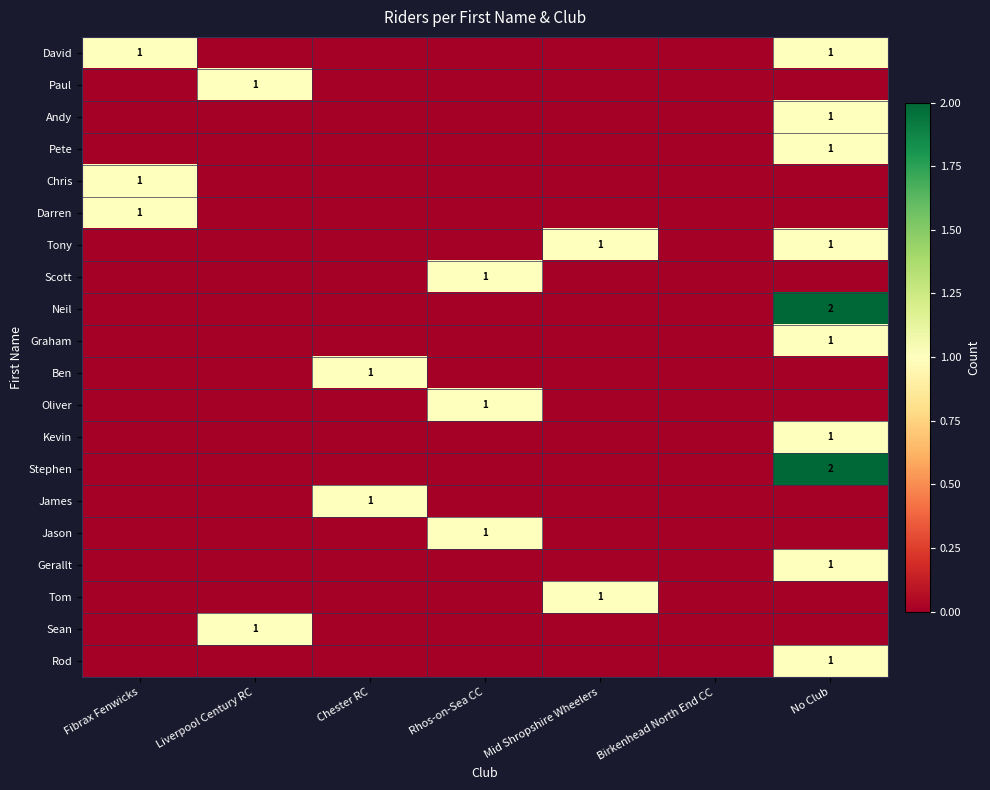

Is it true that Stephen equals 3 at No Club?

False